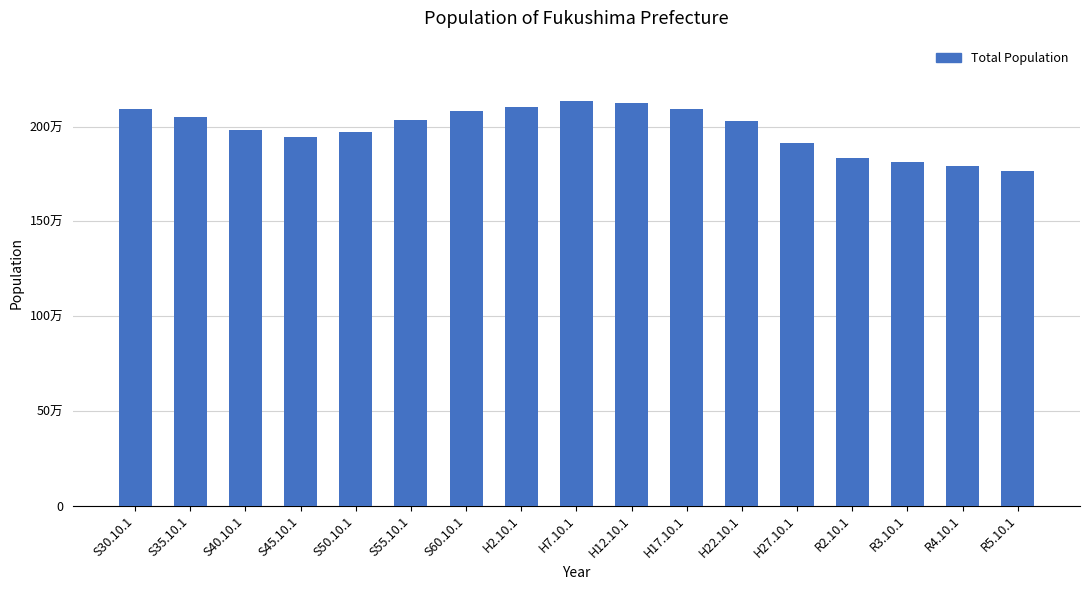

Is it true that the value at S45.10.1 is 1946077?

True